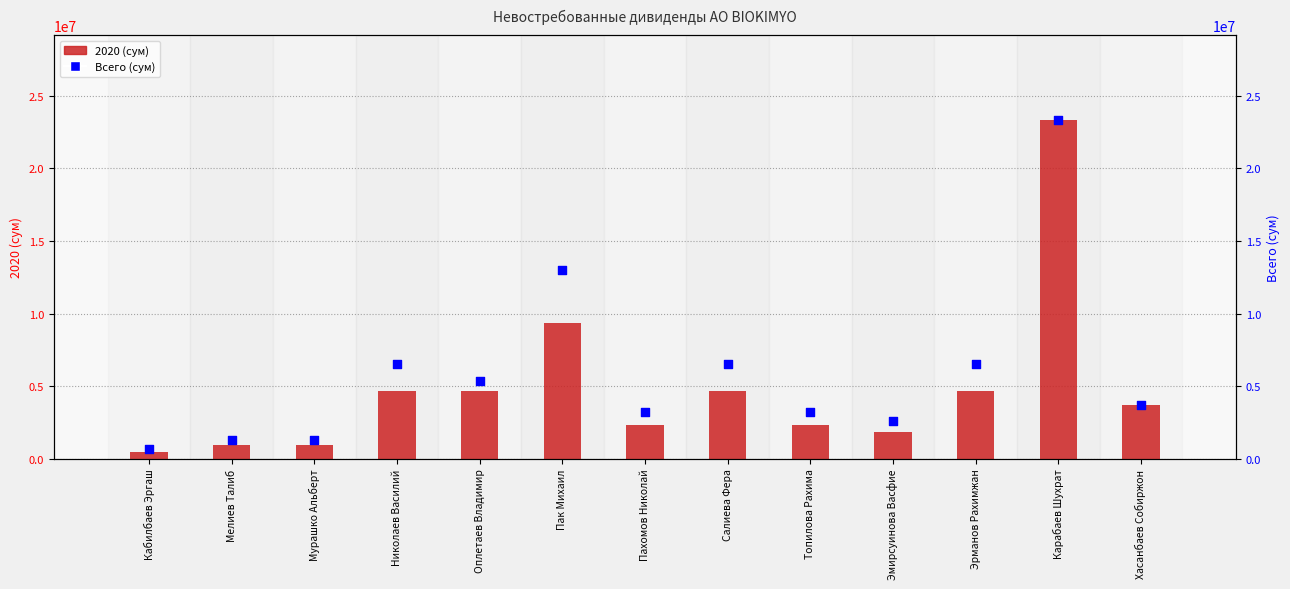

What is the change in value from Мелиев Талиб to Топилова Рахима?

+1950840